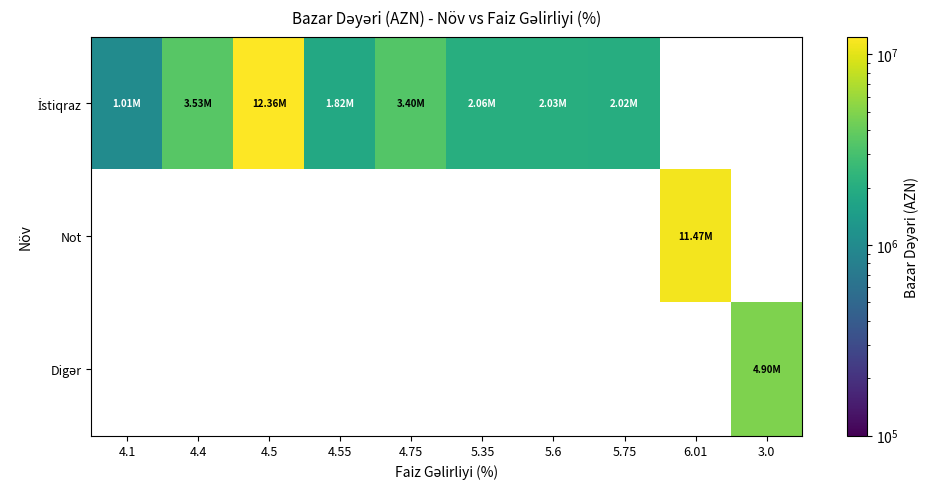

Which series changed the most between 4.75 and 5.6?

İstiqraz